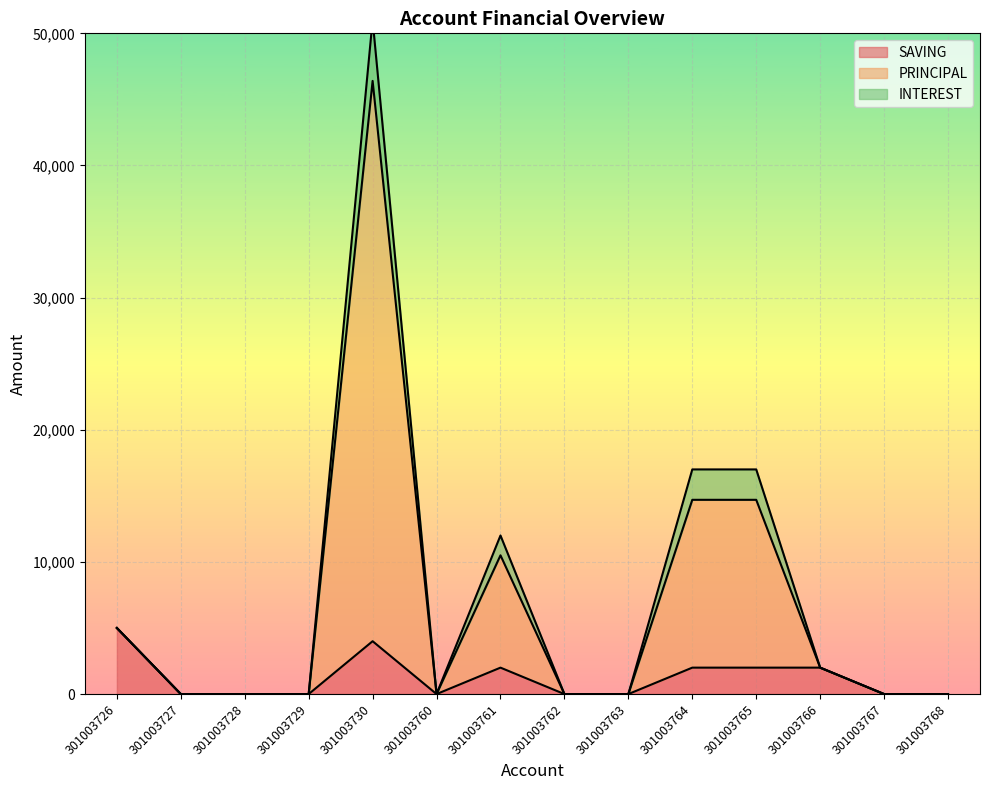

At which label does SAVING reach its peak?

301003726